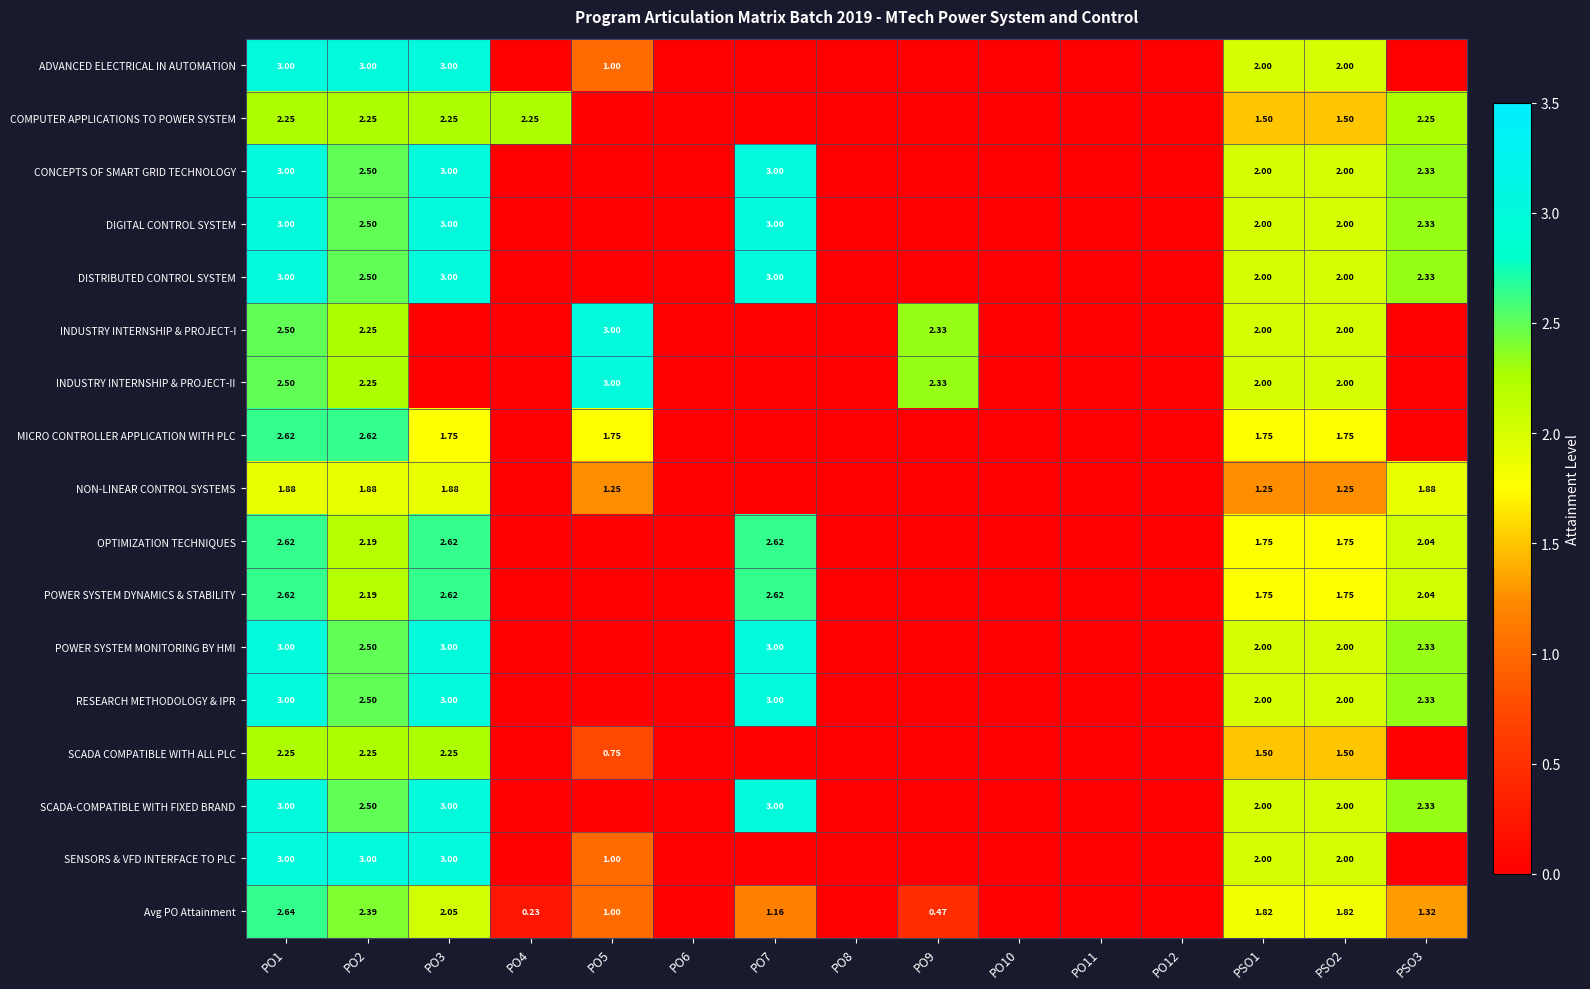

Which series has the largest total across all categories?

CONCEPTS OF SMART GRID TECHNOLOGY